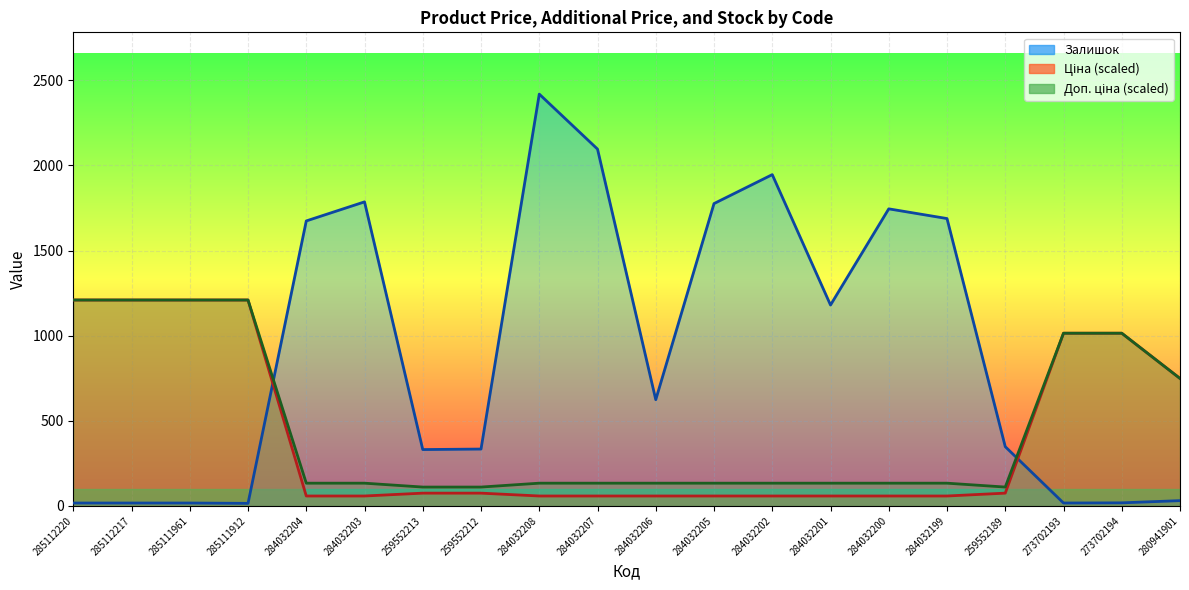

What is the difference between the Ціна values at 259552213 and 284032203?

16.7